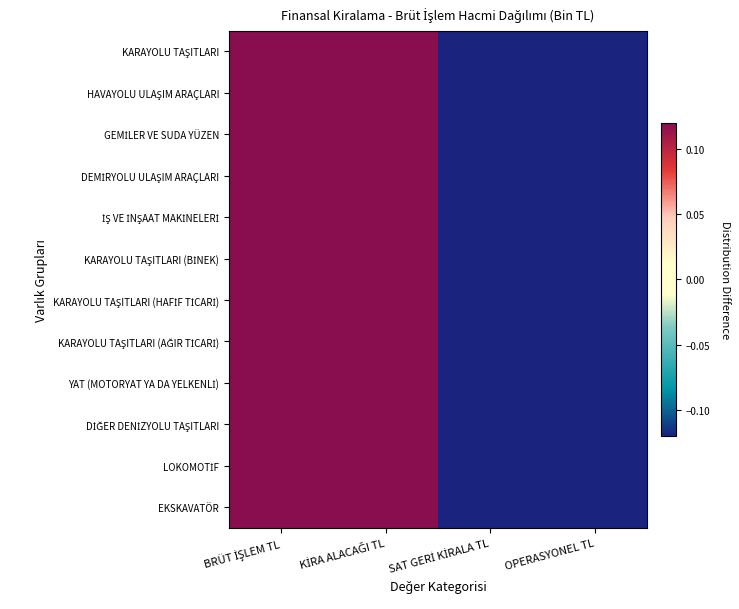

At how many categories does at least one series exceed 0?

2